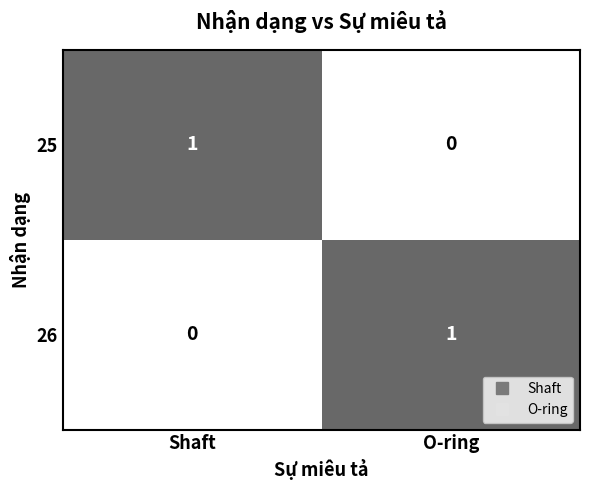

The value of 26 at Shaft is 1. True or false?

False